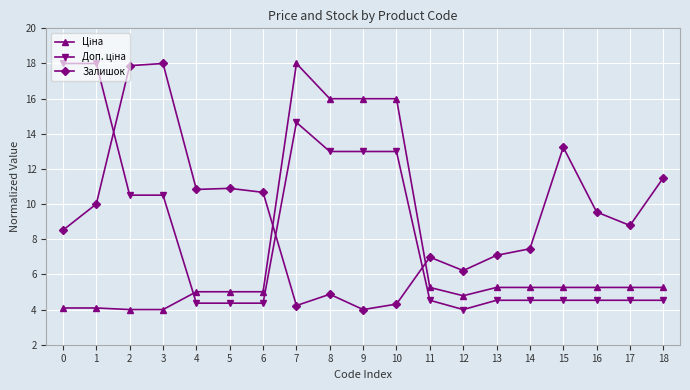

What is the sum of all Залишок values?

175.0